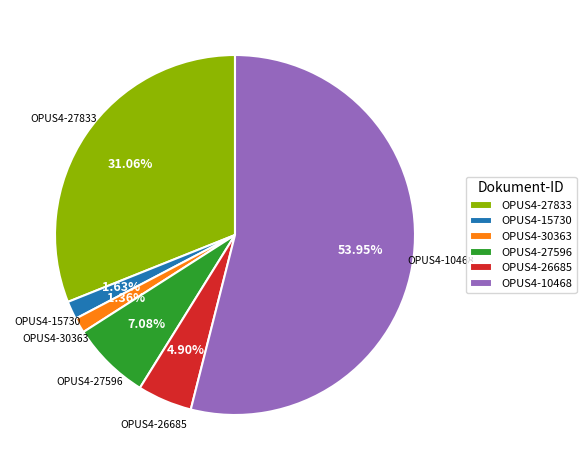

Do OPUS4-15730 and OPUS4-27596 together represent more than half of the pie?

No